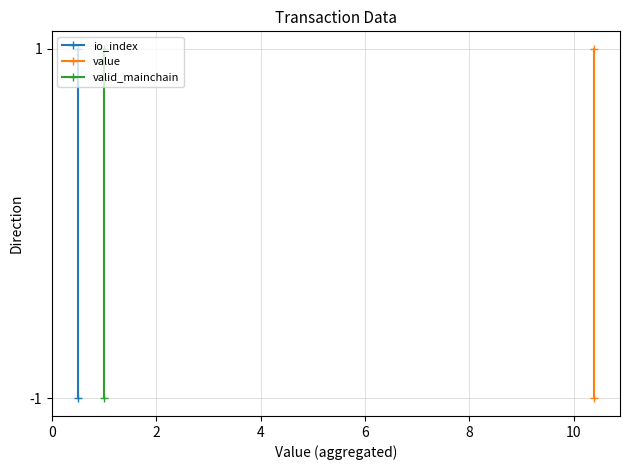

The value of valid_mainchain at 2 is 2. True or false?

False